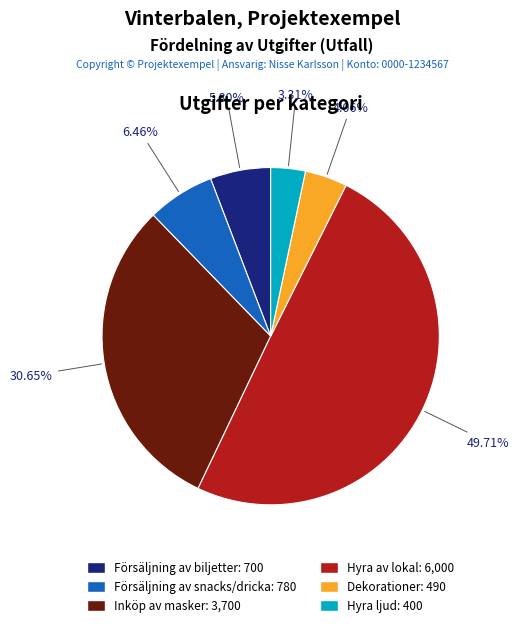

To the nearest percent, what portion does Inköp av masker represent?

31%